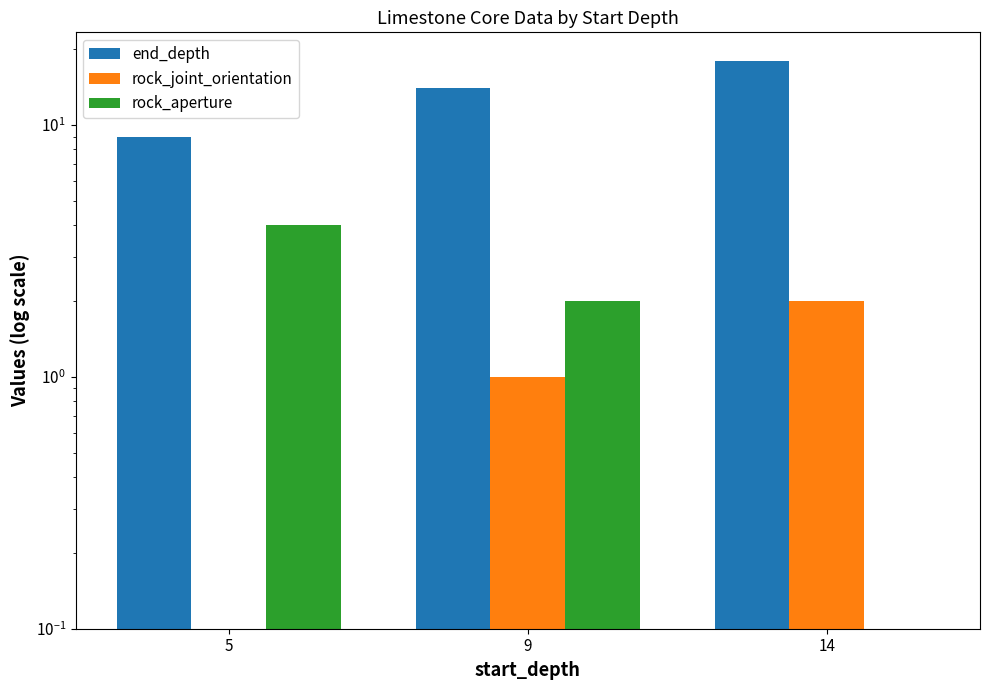

True or false: rock_joint_orientation has a value of 1.0 at 9.

True